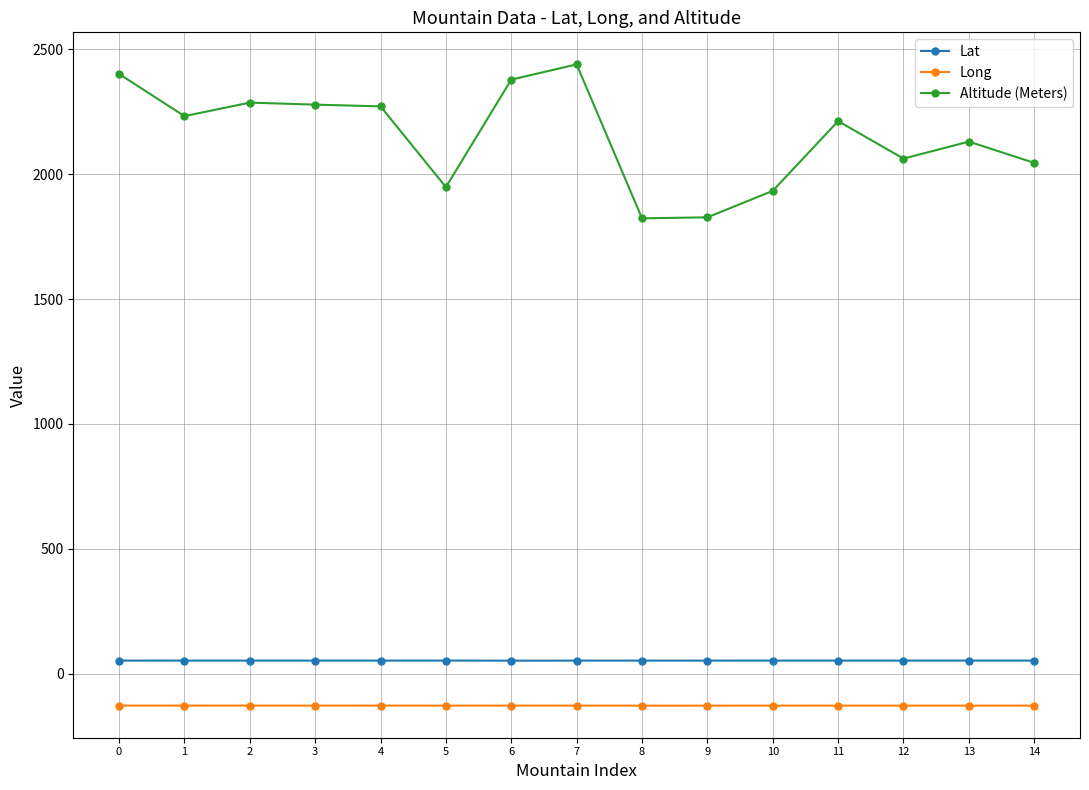

How many values in the Lat series are below 53?

1